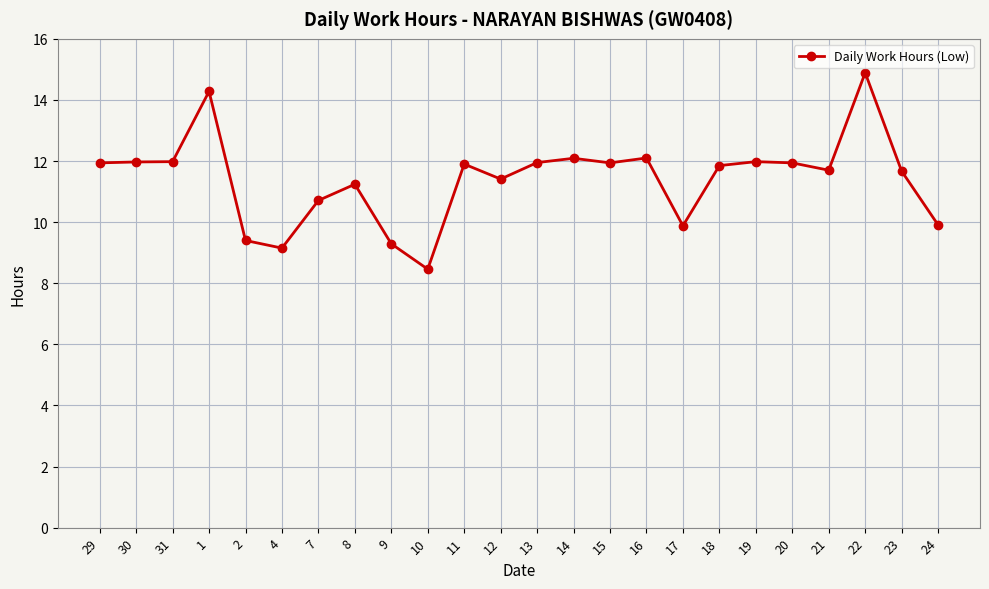

Where does the data first go above 11?

29